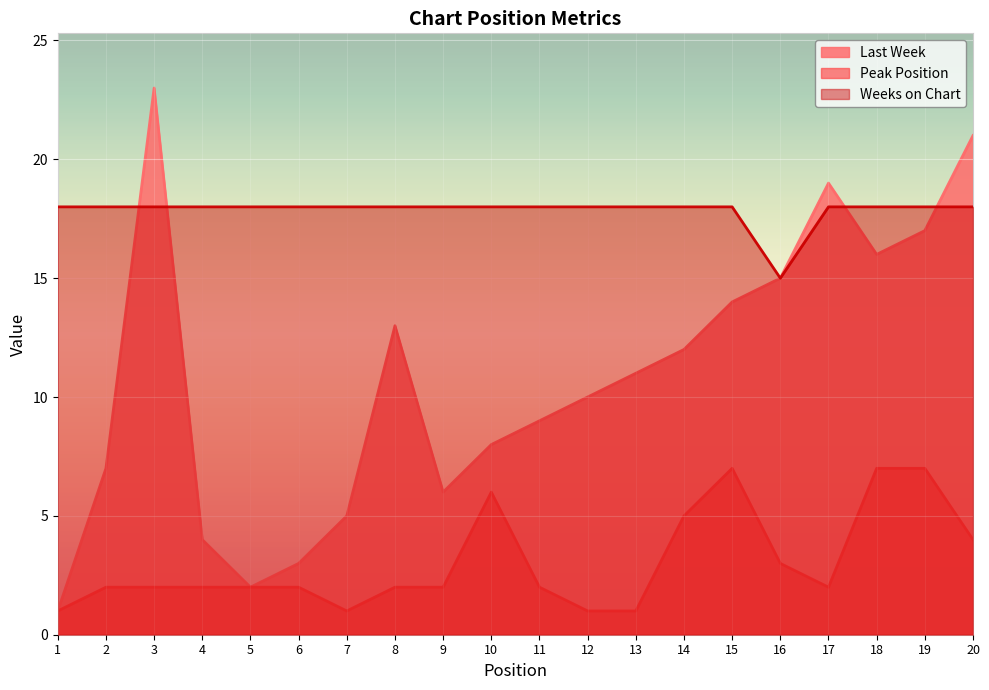

Rank the series by their maximum value, from highest to lowest.

Last Week, Weeks on Chart, Peak Position